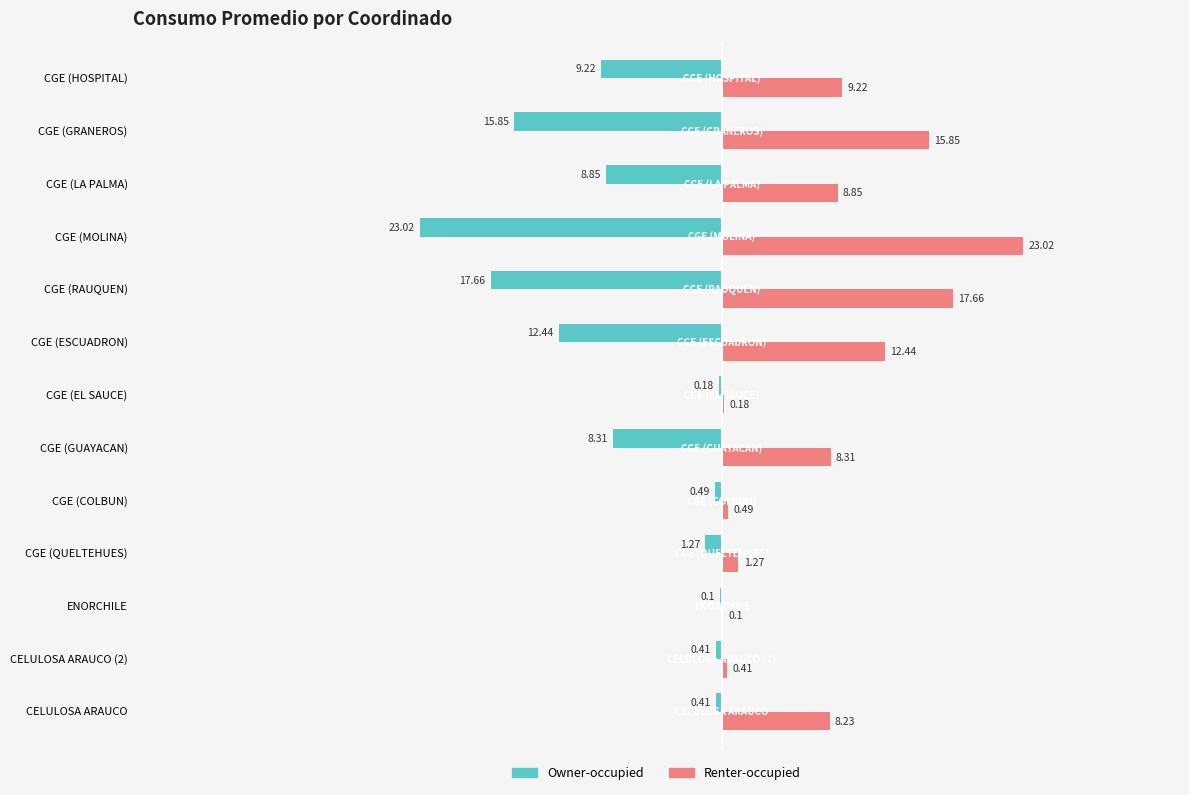

What is the sum of all Owner-occupied values?

-98.2